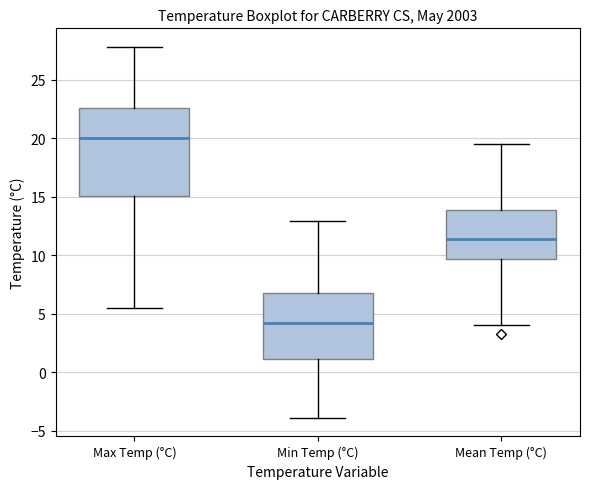

Which box's median line is the lowest?

Min Temp (°C)